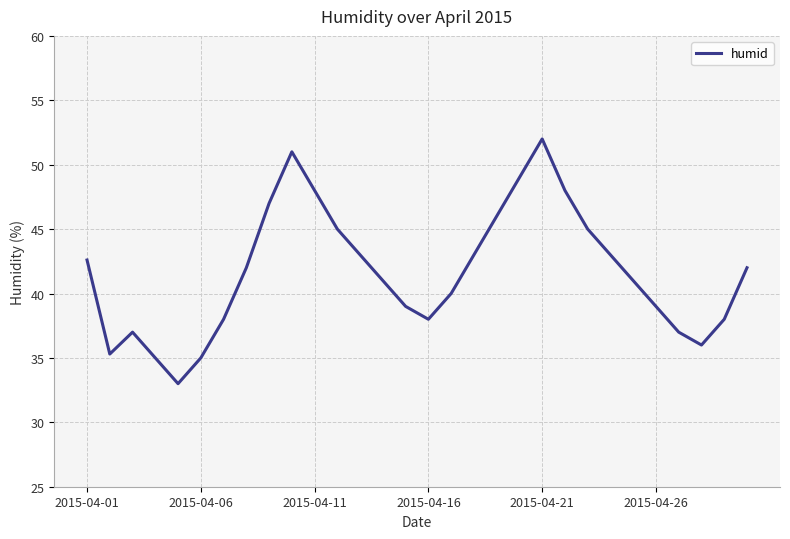

What is the smallest value displayed?

33.0